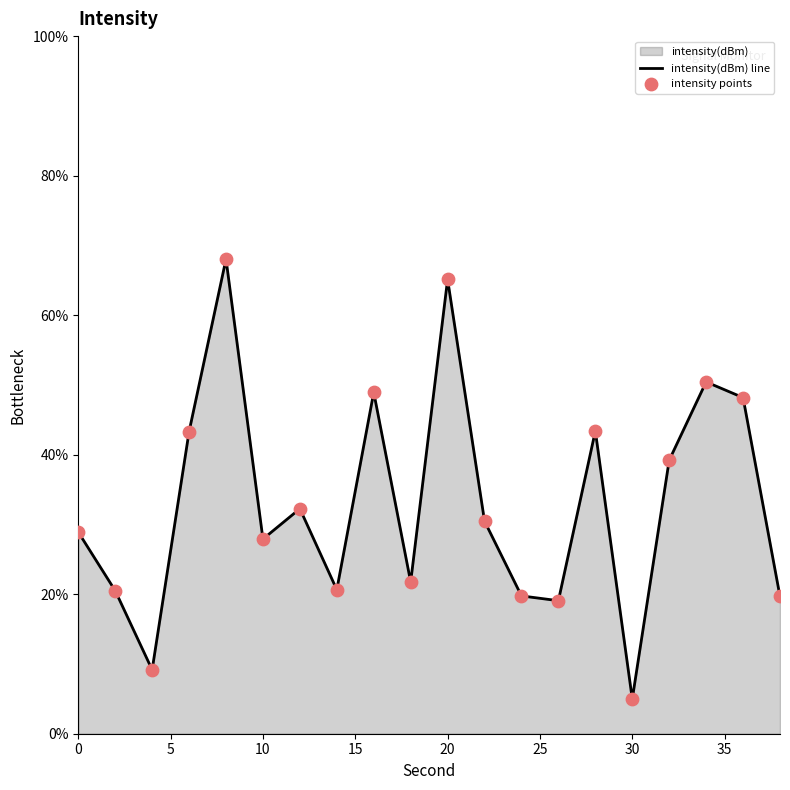

Which series contains the highest Y value?

intensity(dBm) line